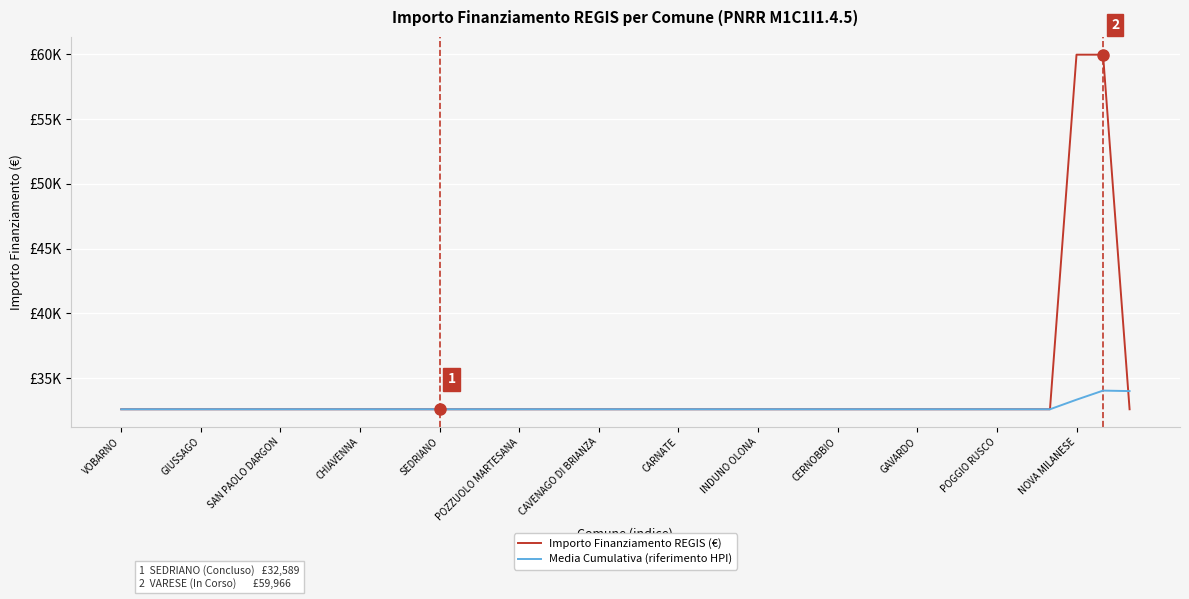

How many times do Importo Finanziamento REGIS (€) and Media Cumulativa (riferimento HPI) cross each other?

1